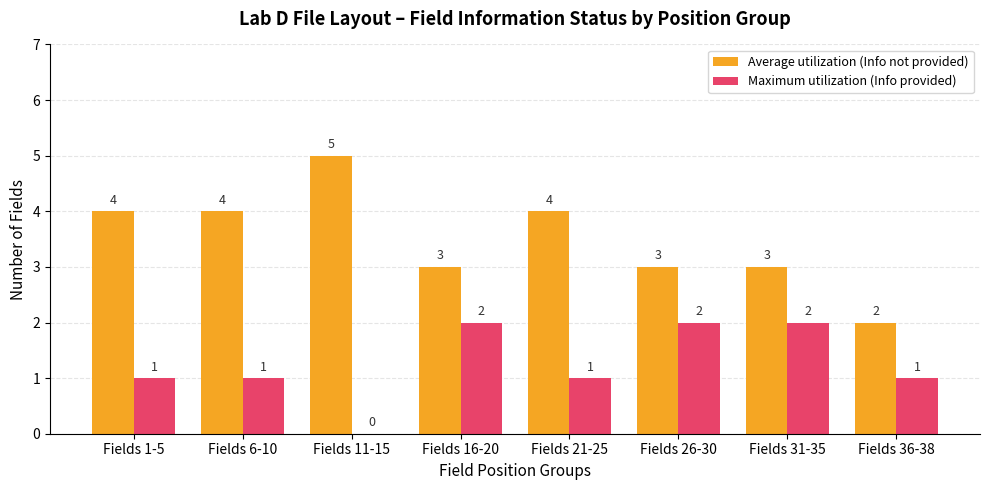

Is it true that Maximum utilization (Info provided) equals 0 at Fields 1-5?

False